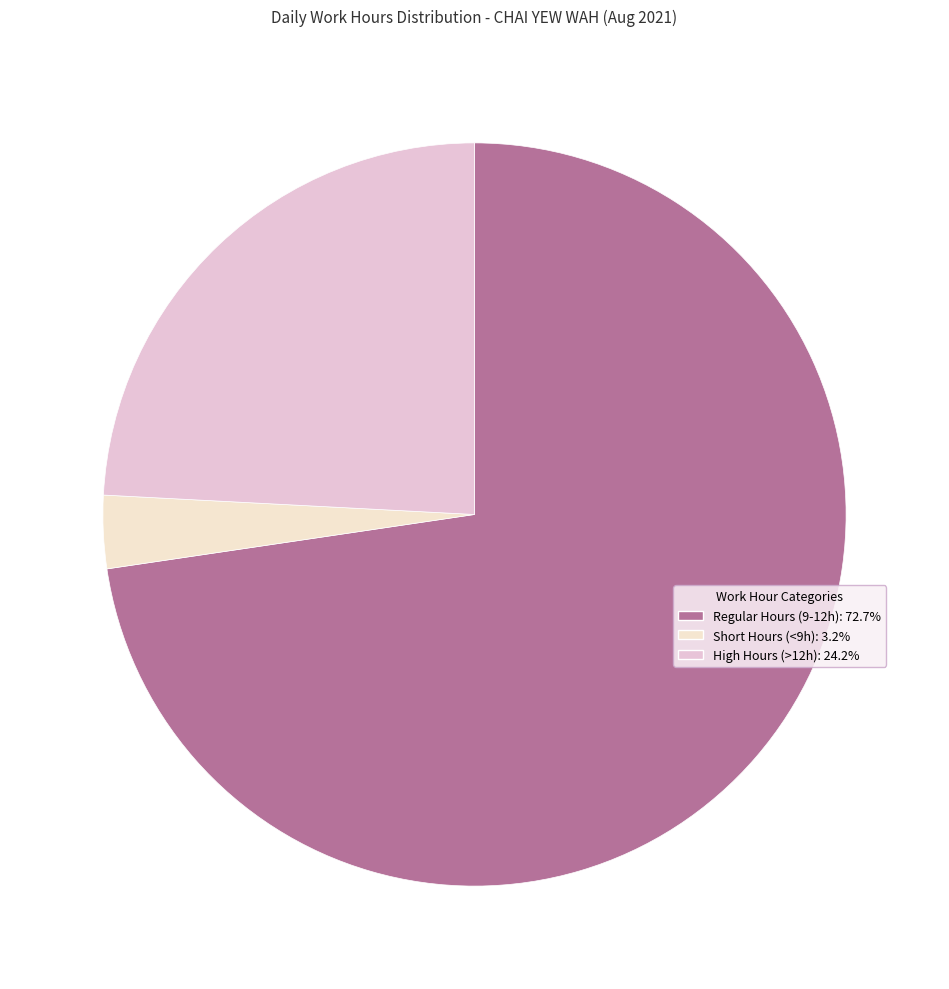

Count the number of slices in the pie.

3